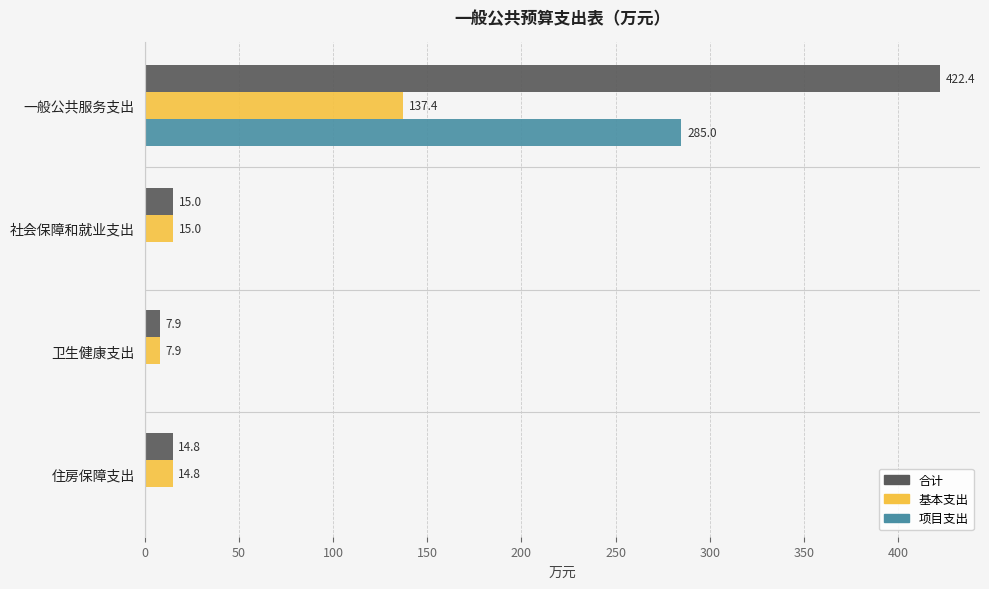

Count the number of categories in the chart.

4